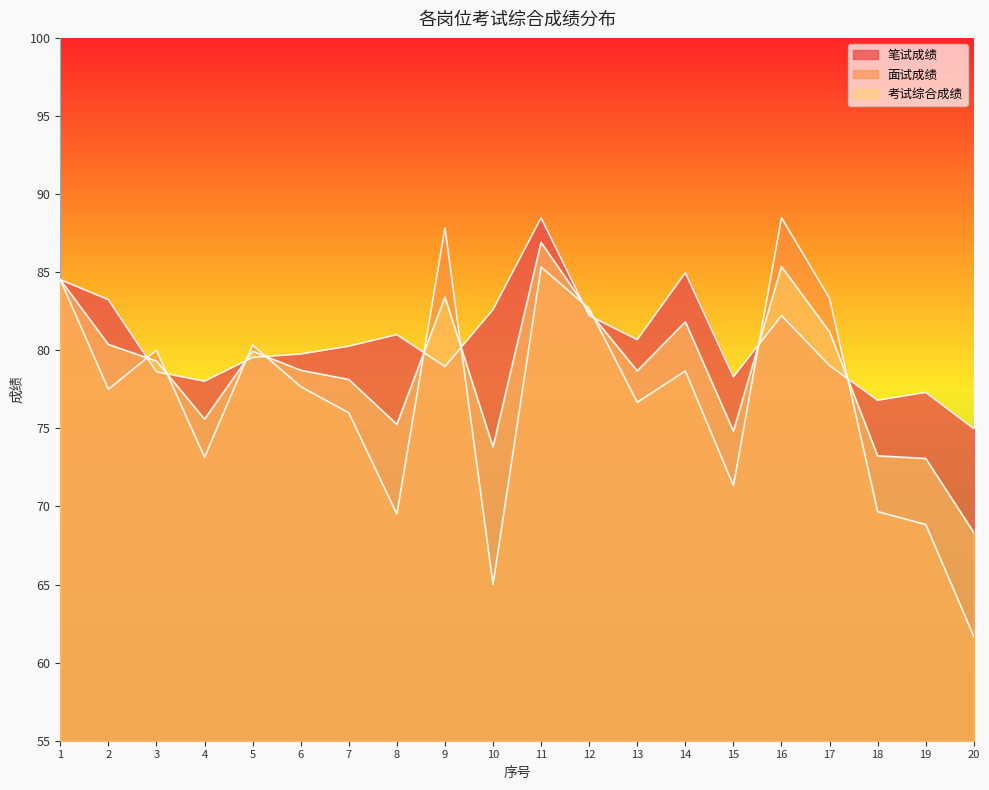

What are all the series names shown in the legend?

笔试成绩, 面试成绩, 考试综合成绩